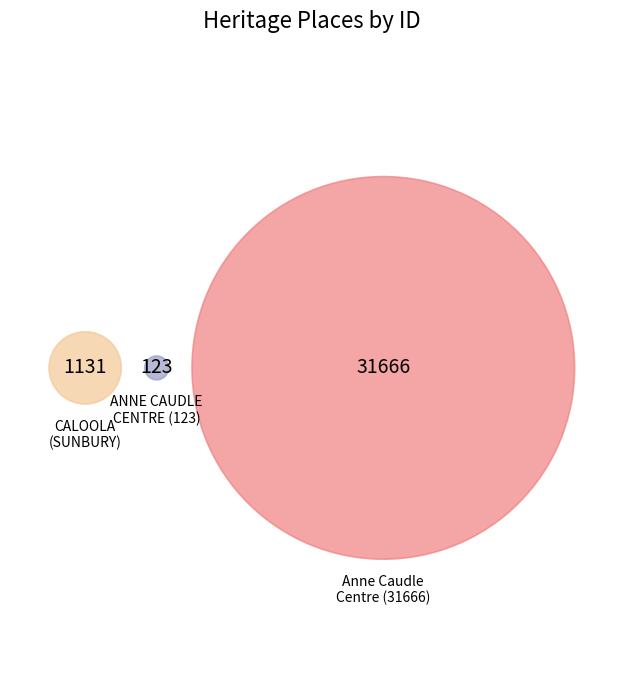

Does Anne Caudle Centre account for over 50% of the chart?

Yes